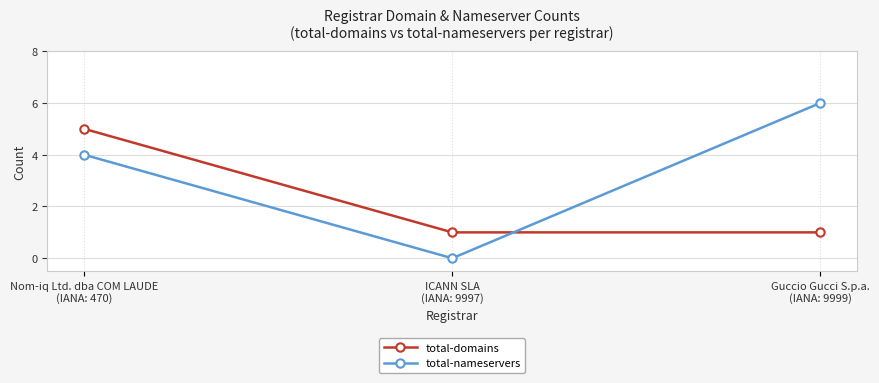

How many total-domains values are between 1 and 5?

3